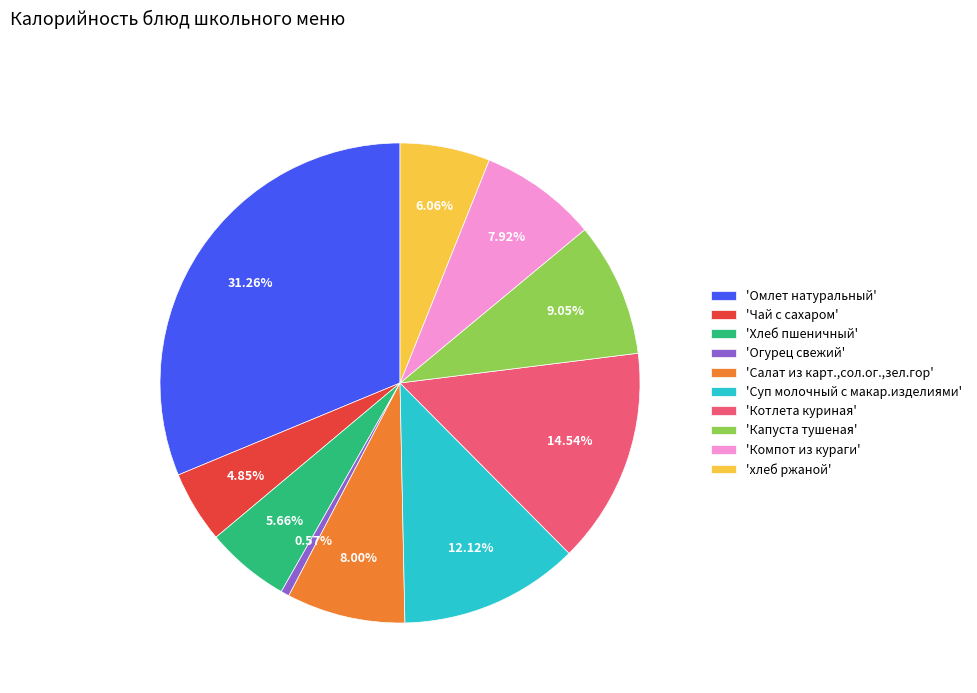

Which slice is the smallest?

'Огурец свежий'